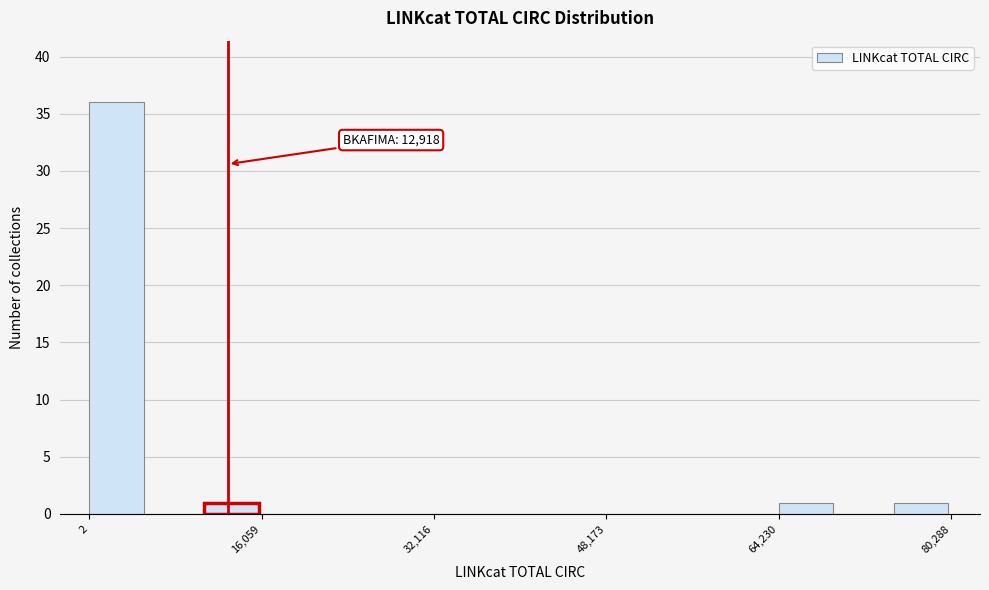

Read against the x-axis, roughly where is the centre of the tallest bar?

2000